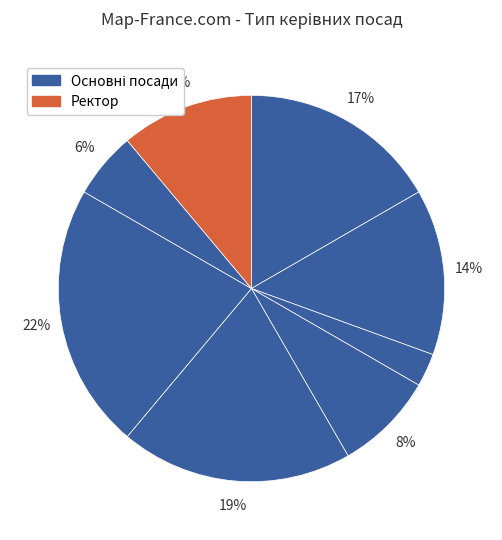

Count the number of slices in the pie.

8